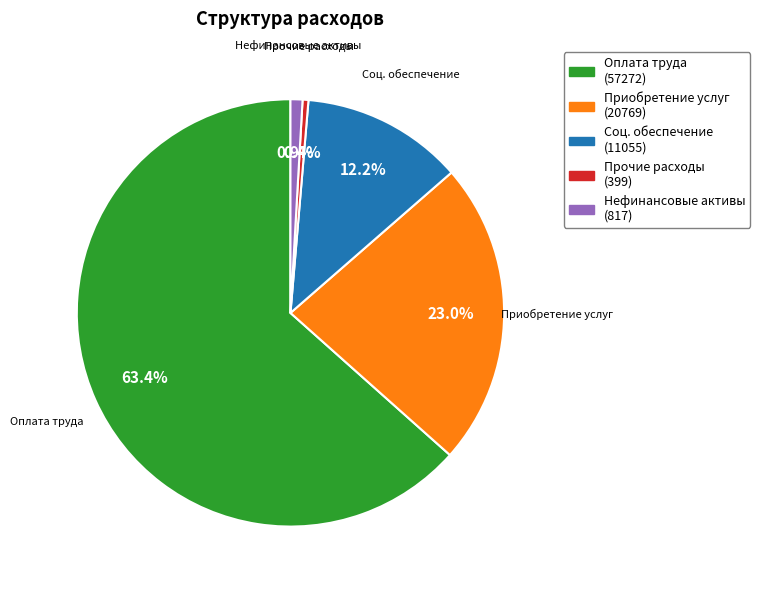

Count the number of slices in the pie.

5